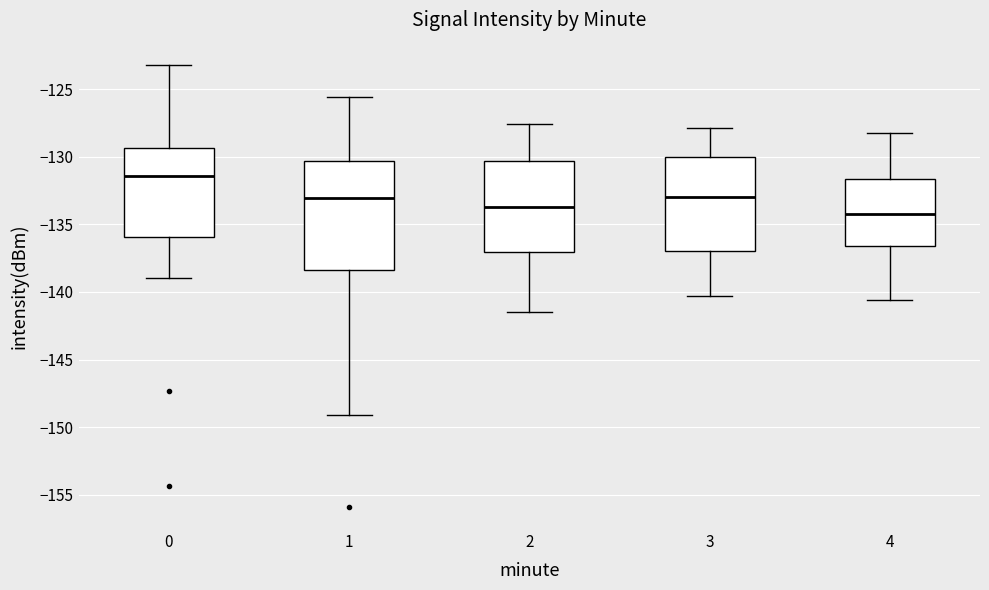

Reading left to right, transcribe this box plot: for each box, give where its median line is, the range the box spans, and where its two whiskers end, as read against the y-axis. The values are not printed on the chart, so give them approximately, as read against the axis.

0: median -131.5, box -136.0 to -129.5, whiskers -139.0 to -123.0
1: median -133.0, box -138.5 to -130.5, whiskers -149.0 to -125.5
2: median -133.5, box -137.0 to -130.5, whiskers -141.5 to -127.5
3: median -133.0, box -137.0 to -130.0, whiskers -140.5 to -128.0
4: median -134.0, box -136.5 to -131.5, whiskers -140.5 to -128.0